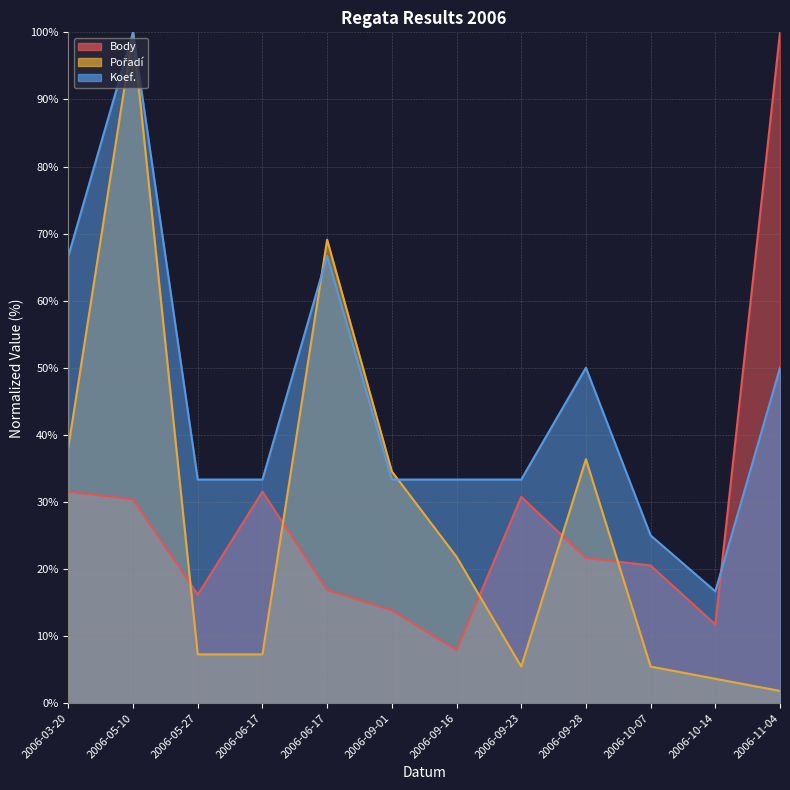

The value of Pořadí at 2006-09-16 is 12.9. True or false?

False